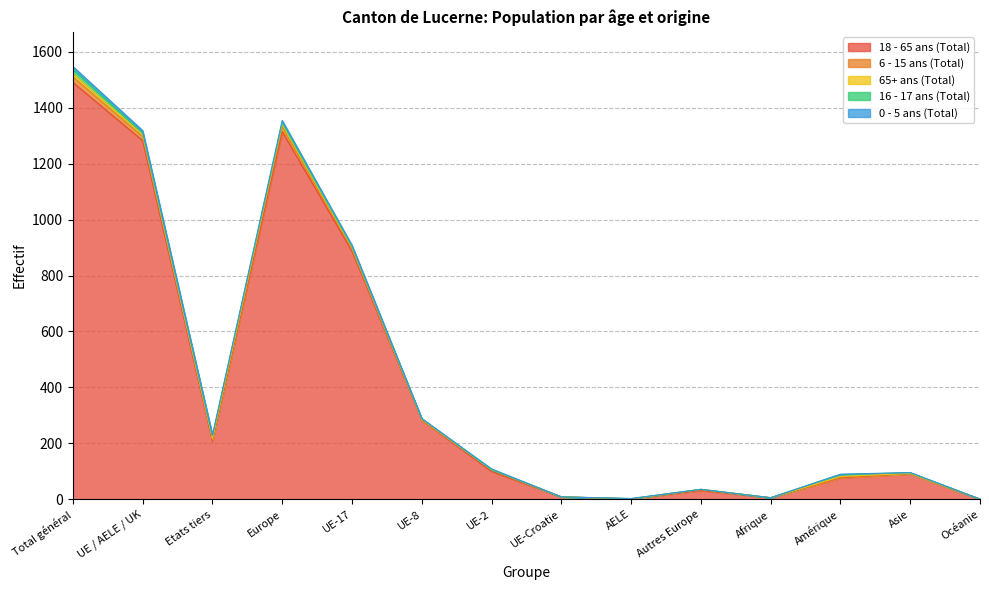

How many lines are shown in the chart?

5